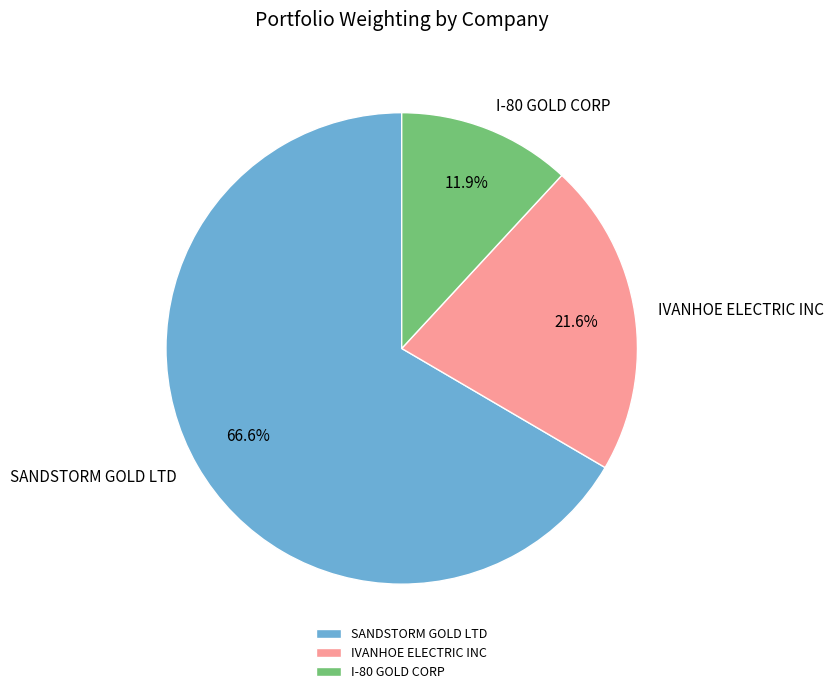

Which has a higher value, I-80 GOLD CORP or IVANHOE ELECTRIC INC?

IVANHOE ELECTRIC INC